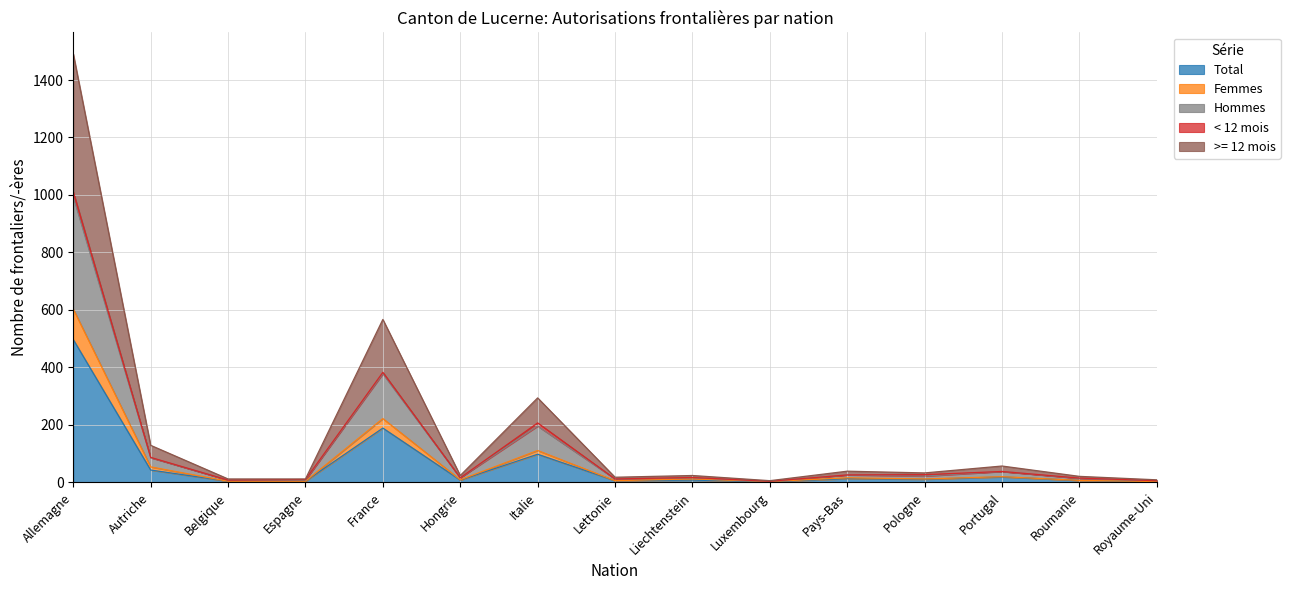

How many interior local valleys does the Hommes series have?

4